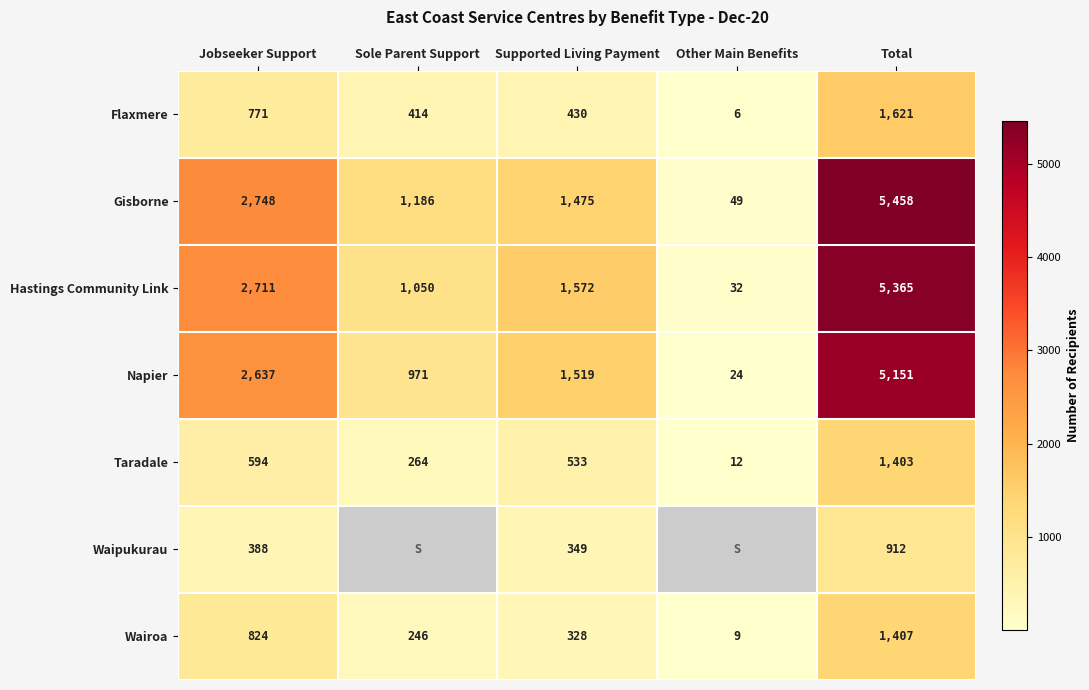

Rank the categories by Flaxmere value from highest to lowest.

Total, Jobseeker Support, Supported Living Payment, Sole Parent Support, Other Main Benefits